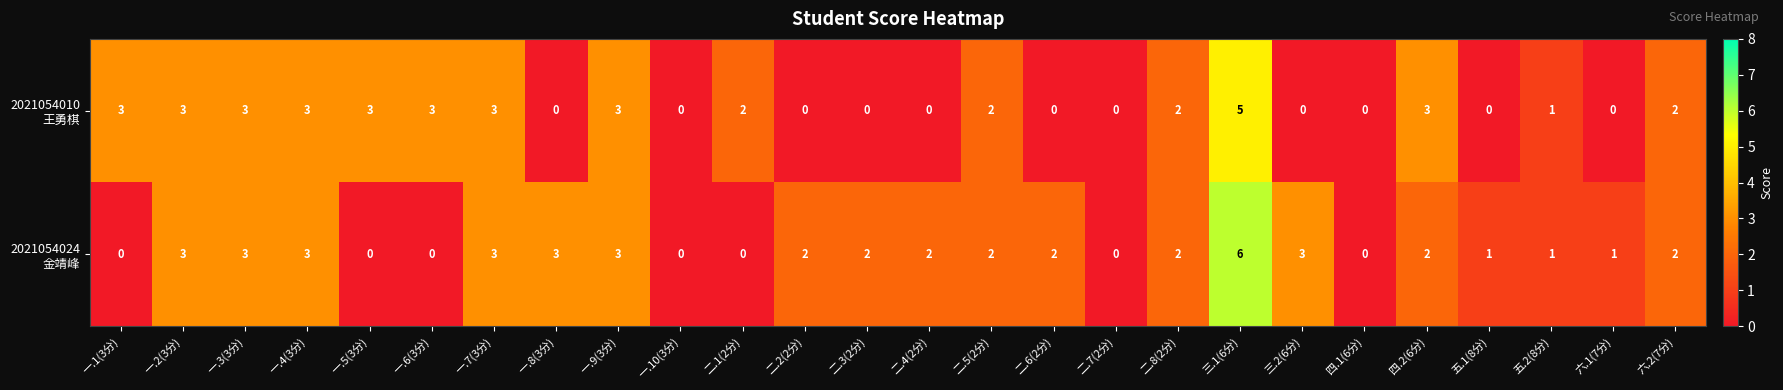

What is the maximum value shown in the chart?

6